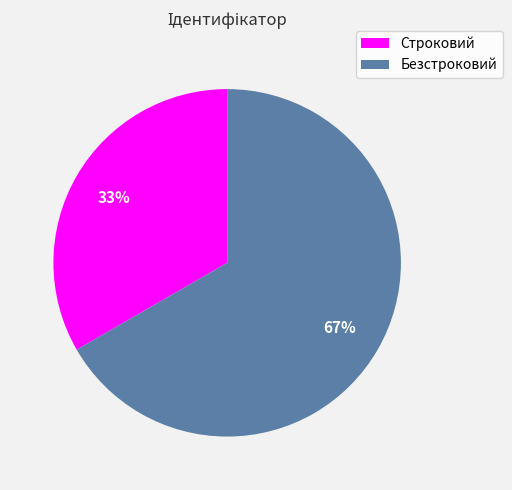

Rank the categories by value from lowest to highest.

Строковий, Безстроковий